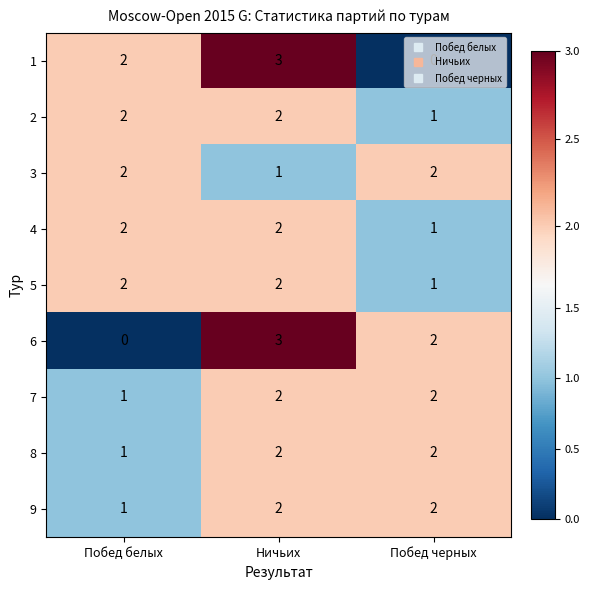

At how many categories does at least one series exceed 0?

3